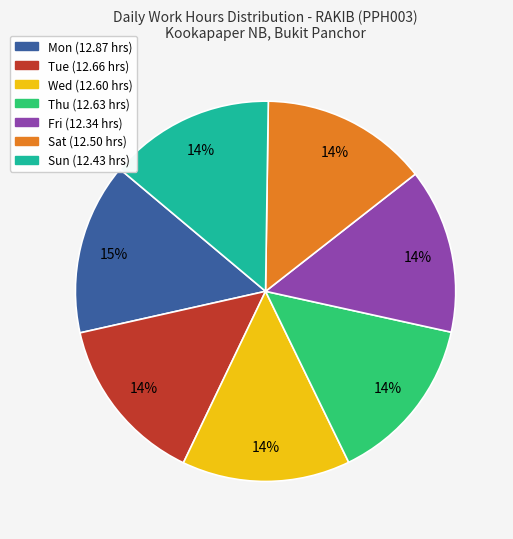

What is the ratio of the value at Thu to the value at Tue?

1.0